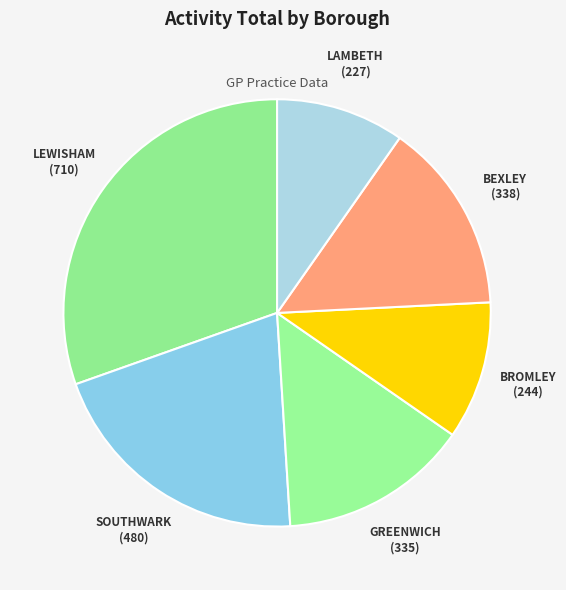

Combined, do SOUTHWARK and LAMBETH account for over 50%?

No